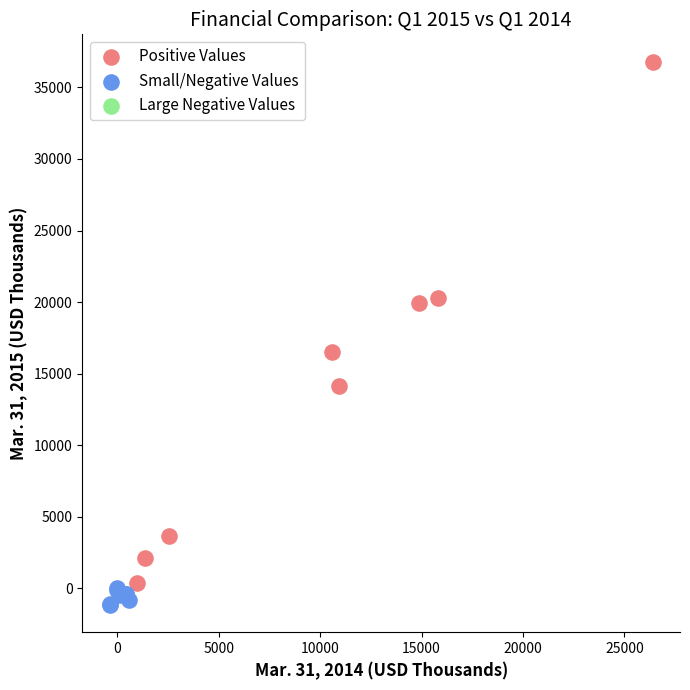

Which series has the largest Y range (max minus min)?

Positive Values